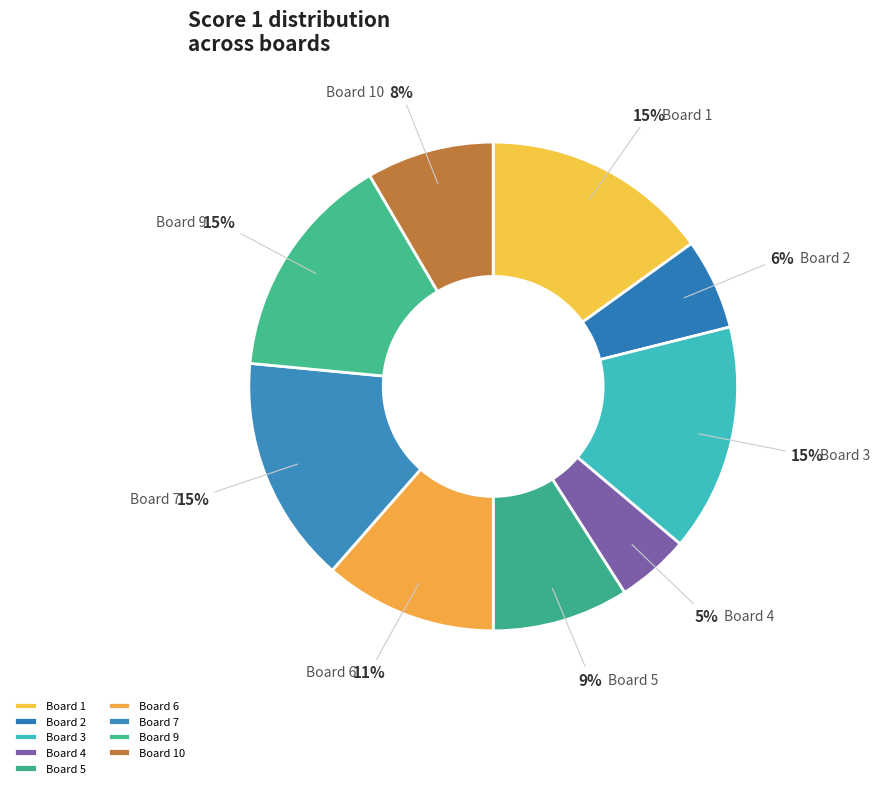

To the nearest percent, what is the difference between the largest and smallest slice percentages?

10%